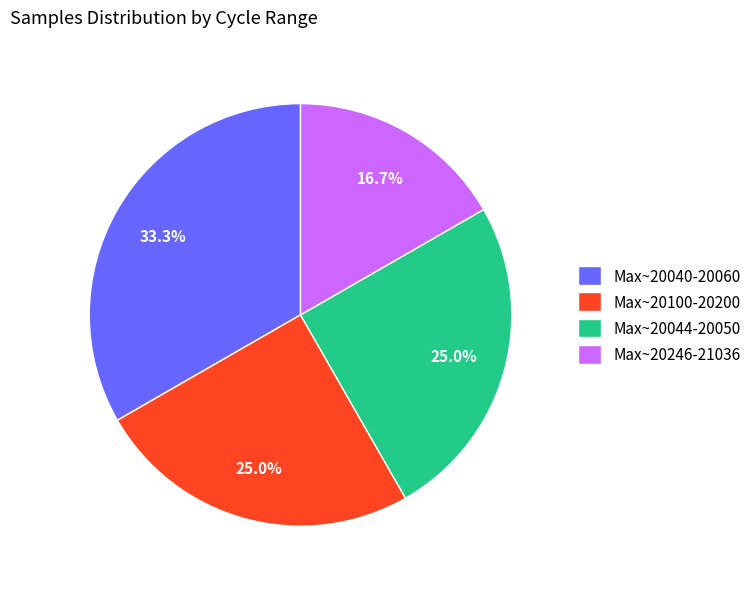

Is there any slice that represents more than half of the pie?

No